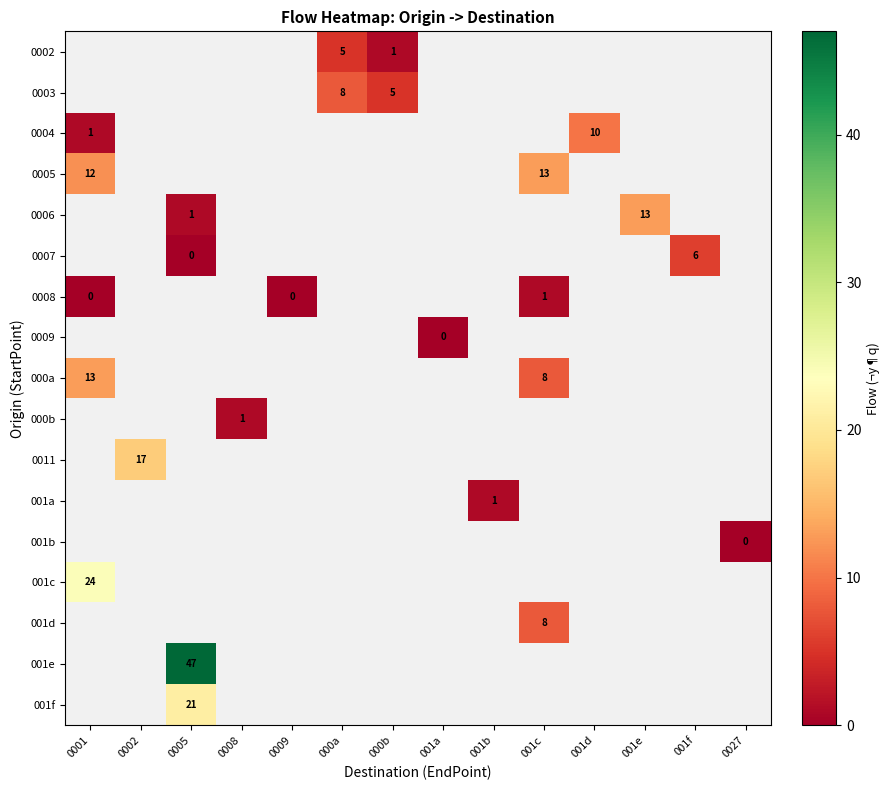

What is the lowest value of the row_8 series?

8.0